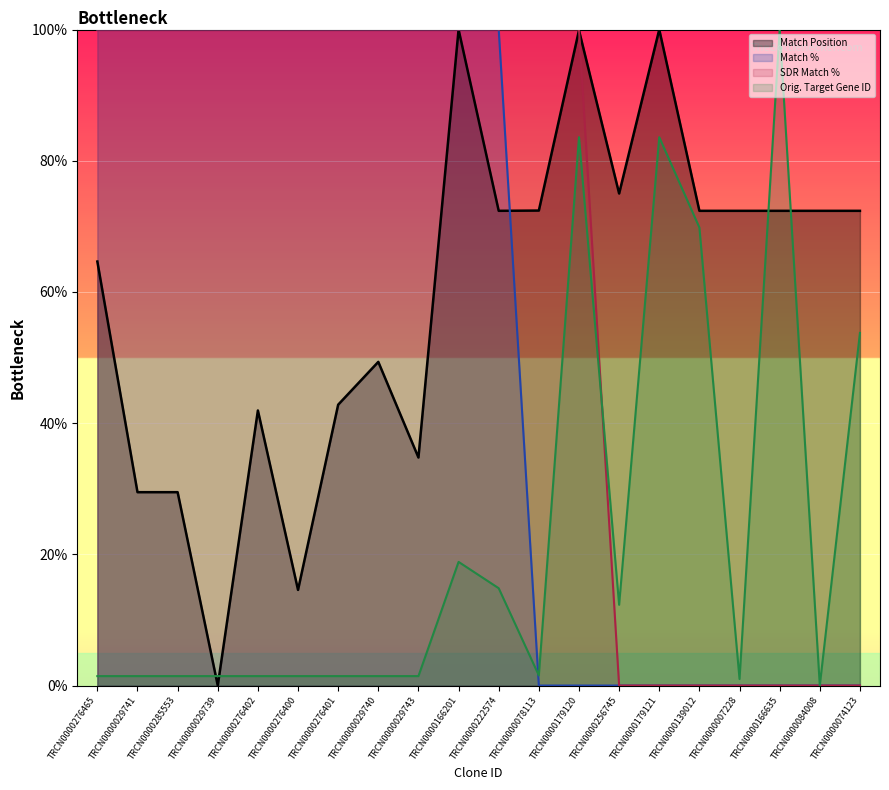

Reading left to right, extract all data points from this chart.

Match Position: TRCN0000276465=64.6	TRCN0000029741=29.5	TRCN0000285553=29.5	TRCN0000029739=0.0	TRCN0000276402=41.9	TRCN0000276400=14.6	TRCN0000276401=42.8	TRCN0000029740=49.3	TRCN0000029743=34.8	TRCN0000166201=100.0	TRCN0000222574=72.4	TRCN0000078113=72.4	TRCN0000179120=99.9	TRCN0000256745=75.0	TRCN0000179121=100.0	TRCN0000139012=72.4	TRCN0000007228=72.4	TRCN0000166635=72.4	TRCN0000084008=72.4	TRCN0000074123=72.4
Match %: TRCN0000276465=100.0	TRCN0000029741=100.0	TRCN0000285553=100.0	TRCN0000029739=100.0	TRCN0000276402=100.0	TRCN0000276400=100.0	TRCN0000276401=100.0	TRCN0000029740=100.0	TRCN0000029743=100.0	TRCN0000166201=100.0	TRCN0000222574=100.0	TRCN0000078113=0.0	TRCN0000179120=0.0	TRCN0000256745=0.0	TRCN0000179121=0.0	TRCN0000139012=0.0	TRCN0000007228=0.0	TRCN0000166635=0.0	TRCN0000084008=0.0	TRCN0000074123=0.0
SDR Match %: TRCN0000276465=100.0	TRCN0000029741=100.0	TRCN0000285553=100.0	TRCN0000029739=100.0	TRCN0000276402=100.0	TRCN0000276400=100.0	TRCN0000276401=100.0	TRCN0000029740=100.0	TRCN0000029743=100.0	TRCN0000166201=100.0	TRCN0000222574=100.0	TRCN0000078113=100.0	TRCN0000179120=100.0	TRCN0000256745=0.0	TRCN0000179121=0.0	TRCN0000139012=0.0	TRCN0000007228=0.0	TRCN0000166635=0.0	TRCN0000084008=0.0	TRCN0000074123=0.0
Orig. Target Gene ID: TRCN0000276465=1.4	TRCN0000029741=1.4	TRCN0000285553=1.4	TRCN0000029739=1.4	TRCN0000276402=1.4	TRCN0000276400=1.4	TRCN0000276401=1.4	TRCN0000029740=1.4	TRCN0000029743=1.4	TRCN0000166201=18.8	TRCN0000222574=14.8	TRCN0000078113=1.5	TRCN0000179120=83.6	TRCN0000256745=12.3	TRCN0000179121=83.6	TRCN0000139012=69.8	TRCN0000007228=1.0	TRCN0000166635=100.0	TRCN0000084008=0.0	TRCN0000074123=53.8